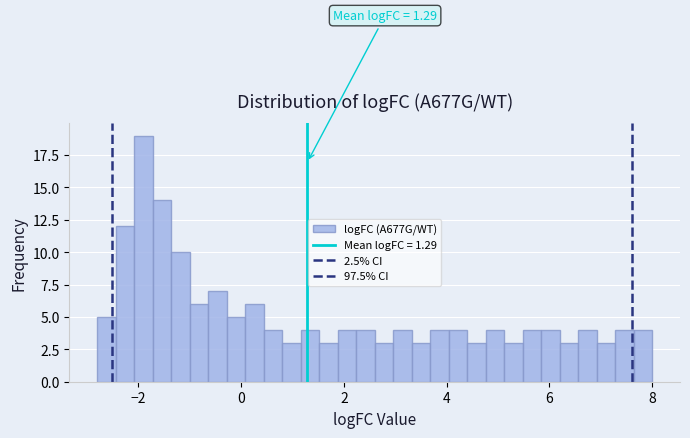

Read against the x-axis, roughly where is the centre of the tallest bar?

-1.8